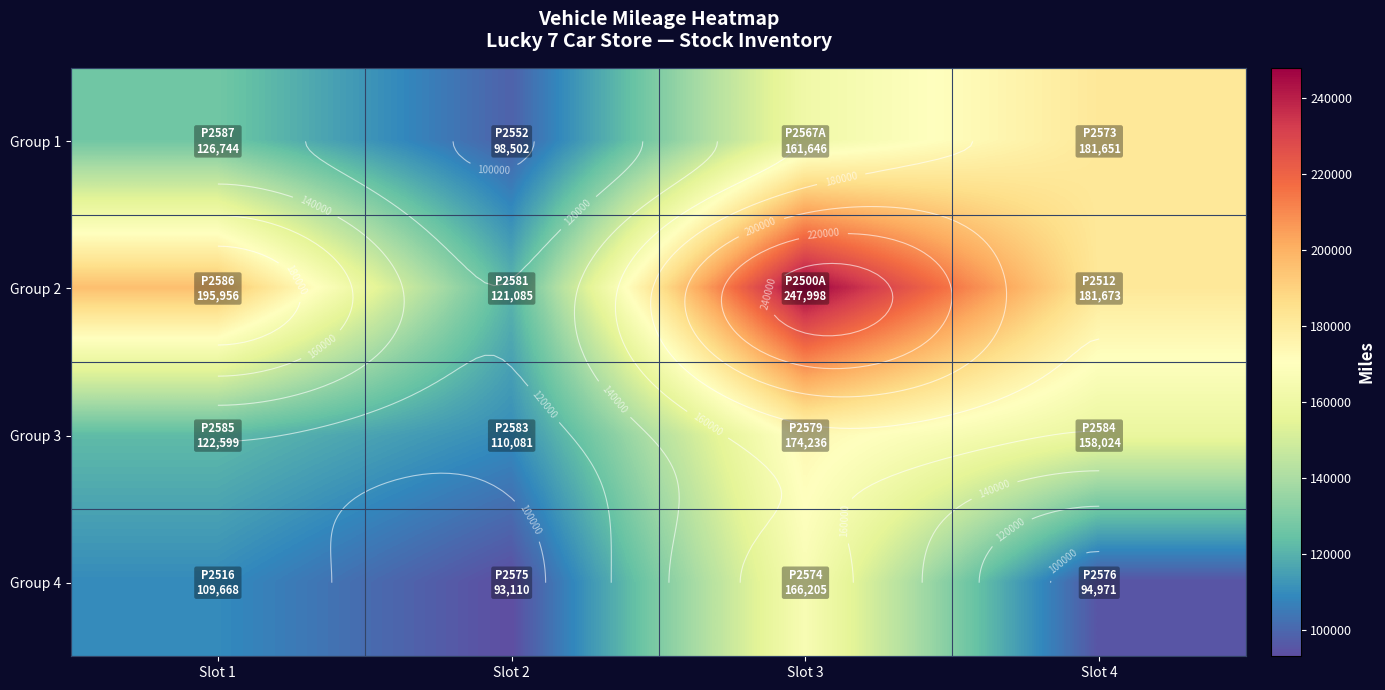

At which label is Group 2 closest to 184541?

Slot 4